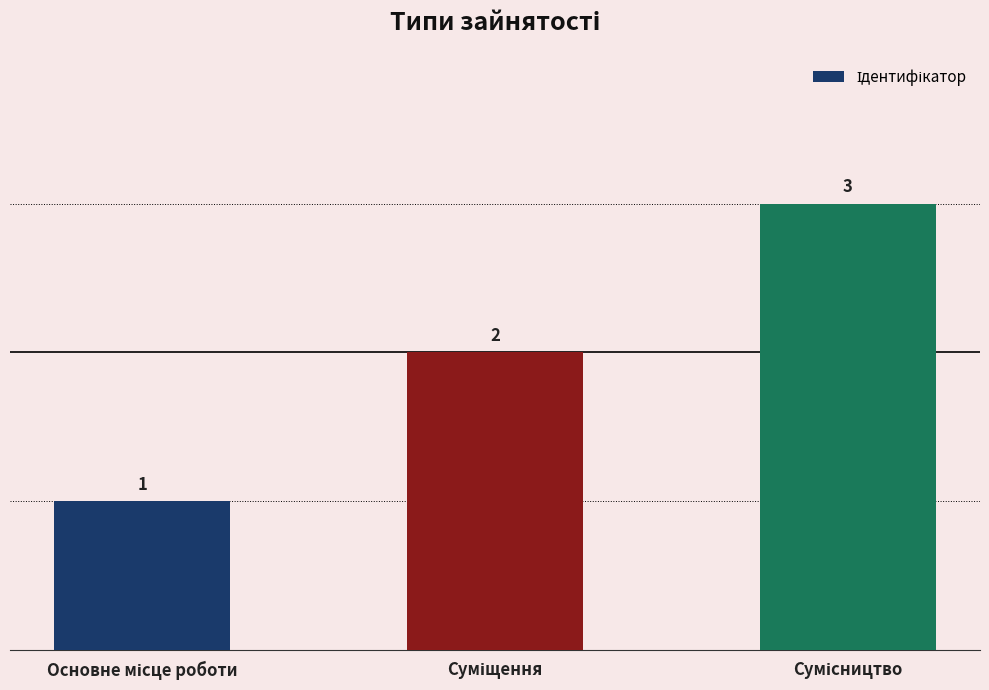

What is the greatest value displayed?

3